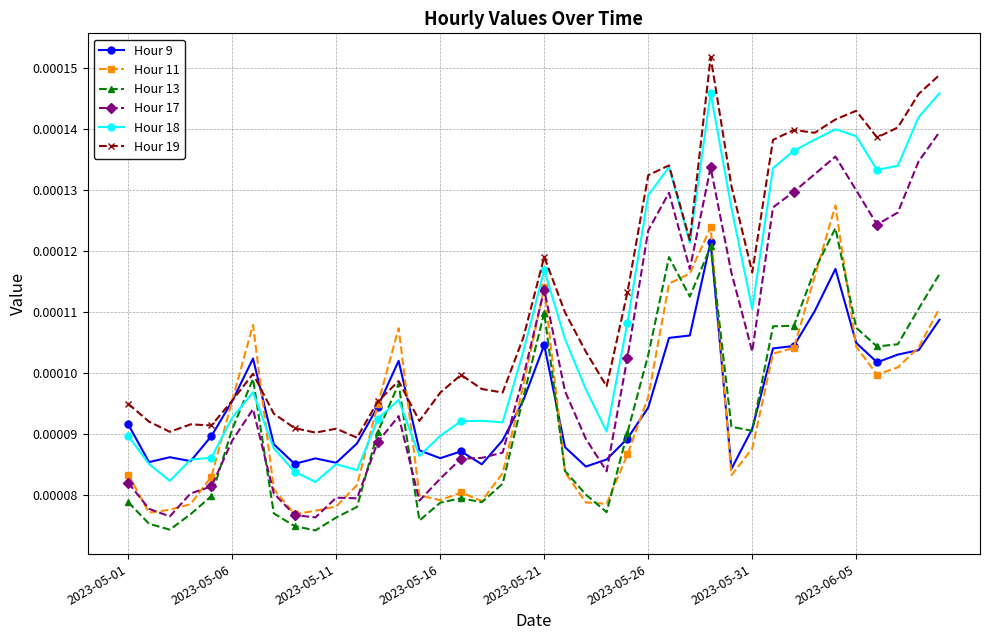

How many times do Hour 13 and Hour 18 cross each other?

4